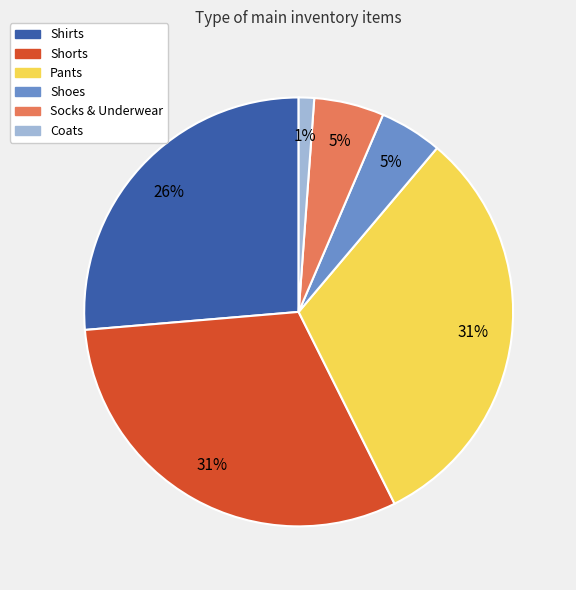

Is the sum of Coats and Shoes greater than half?

No